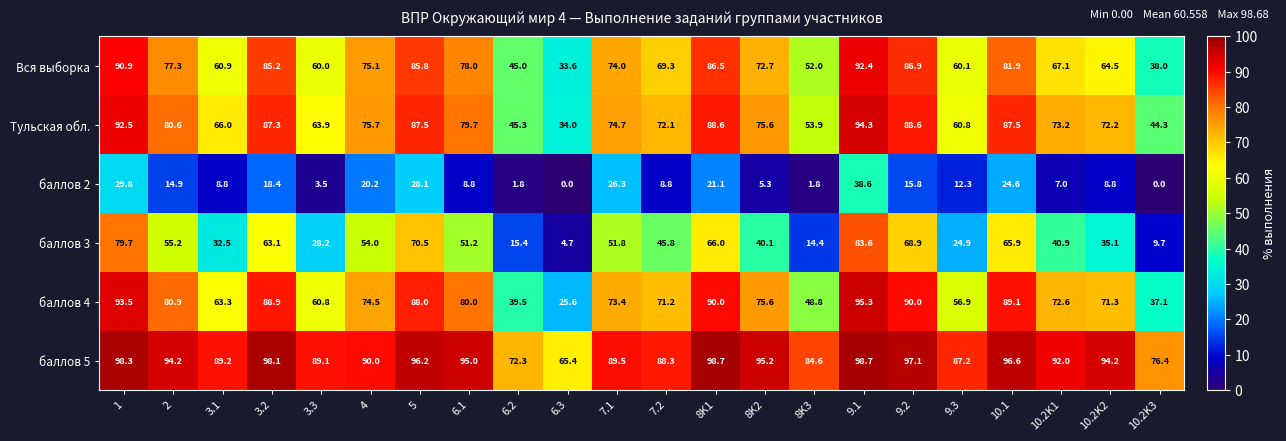

Where is Вся выборка nearest to the value 63?

10.2K2